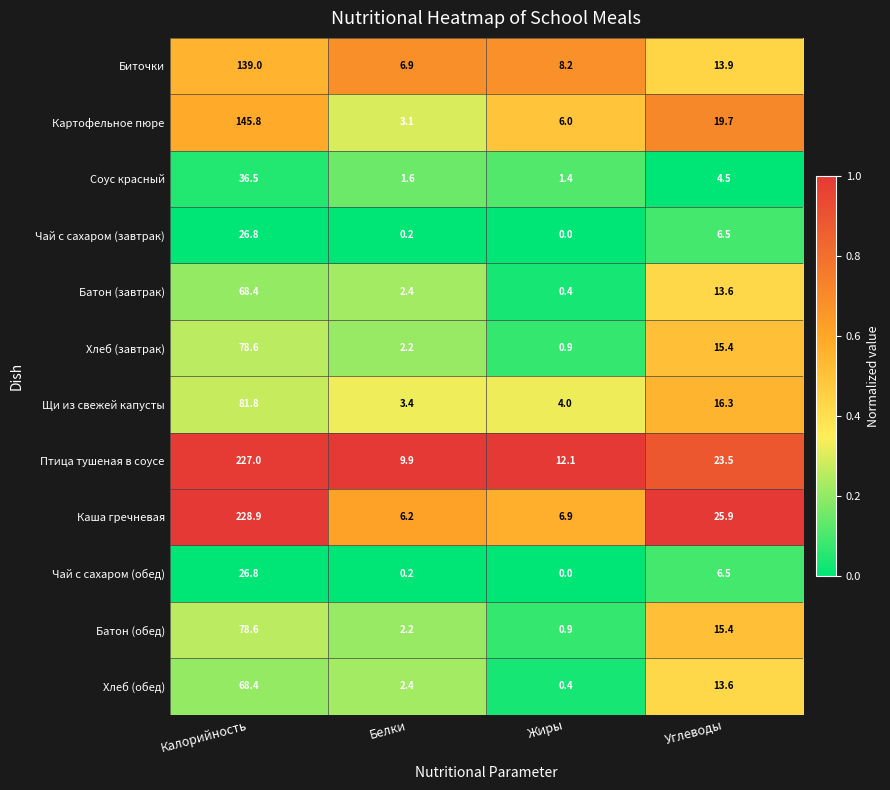

At which category is the sum across all series the highest?

Калорийность